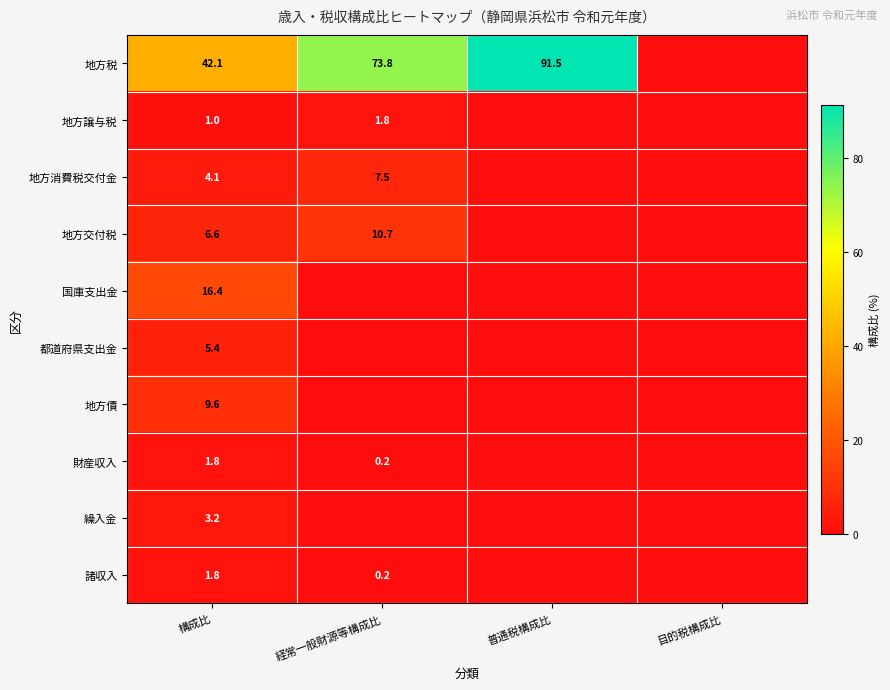

What is the difference between the 財産収入 values at 経常一般財源等構成比 and 構成比?

1.6